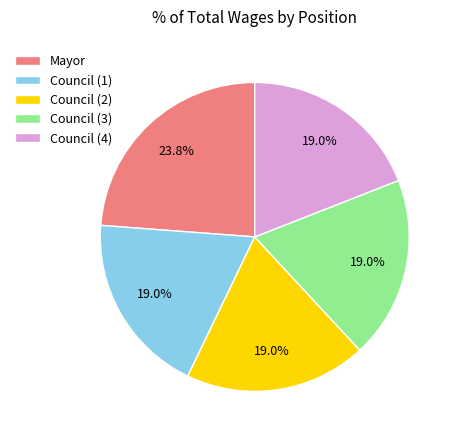

To the nearest percent, what portion does Mayor represent?

24%